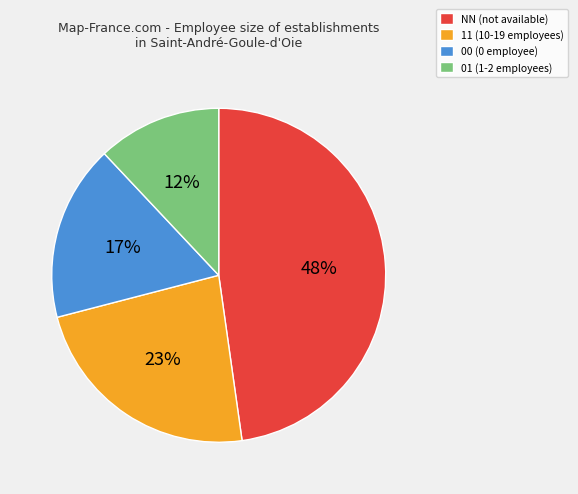

To the nearest percent, what is the difference between the largest and smallest slice percentages?

36%